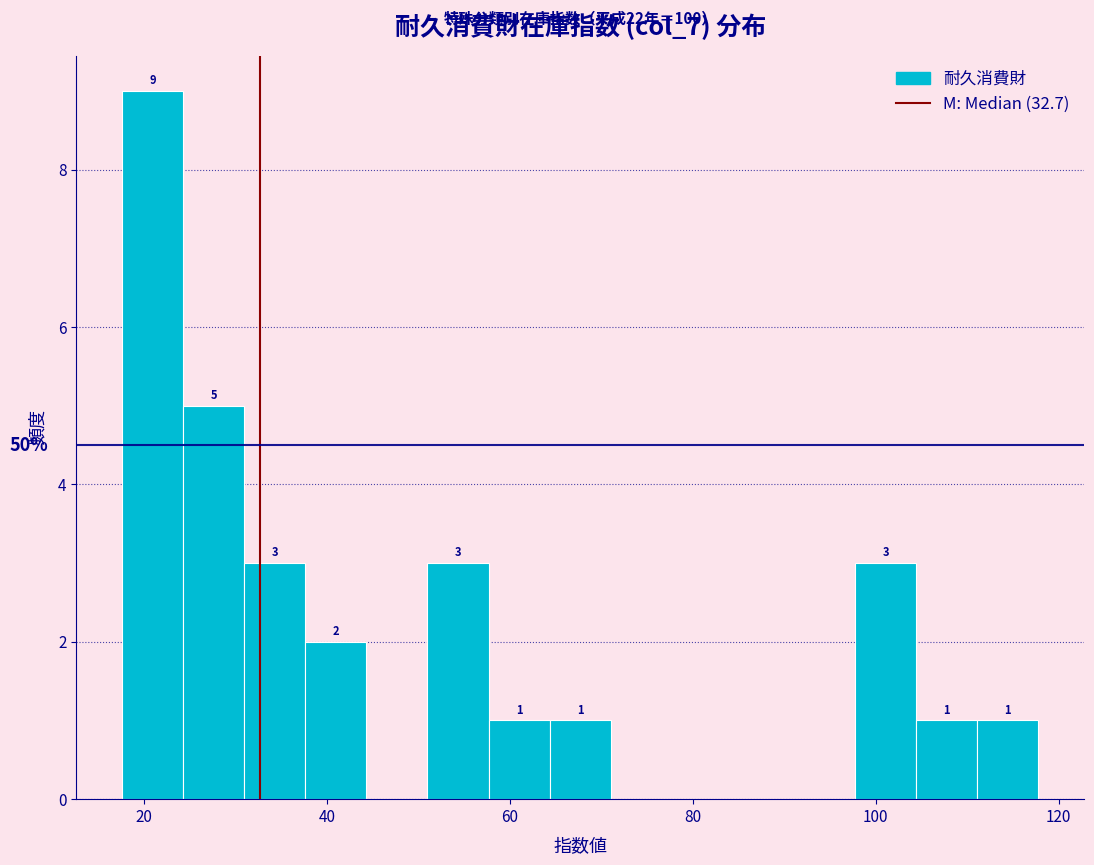

Read against the x-axis, roughly where is the centre of the tallest bar?

20